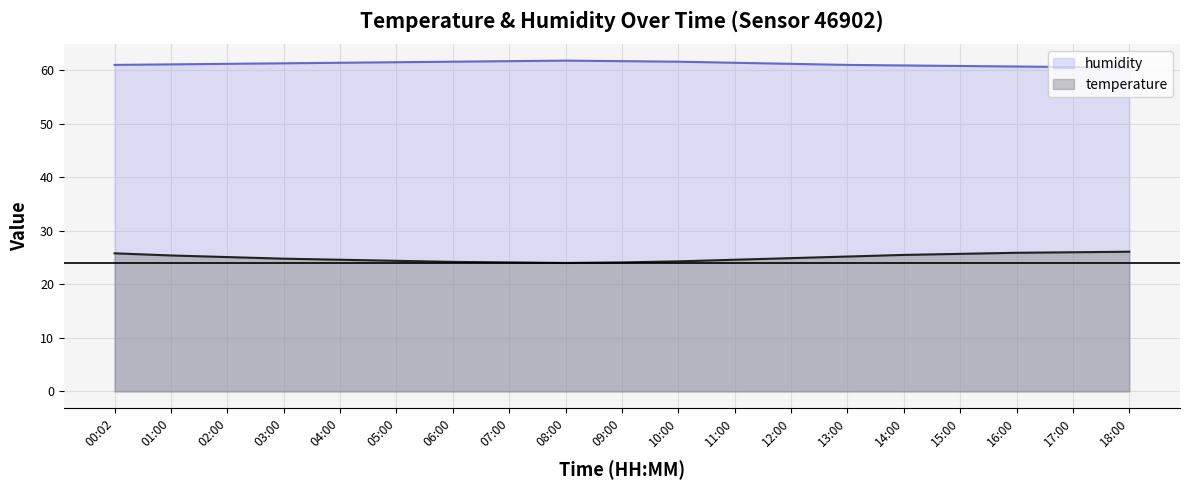

Which category has the highest value in the temperature series?

18:00